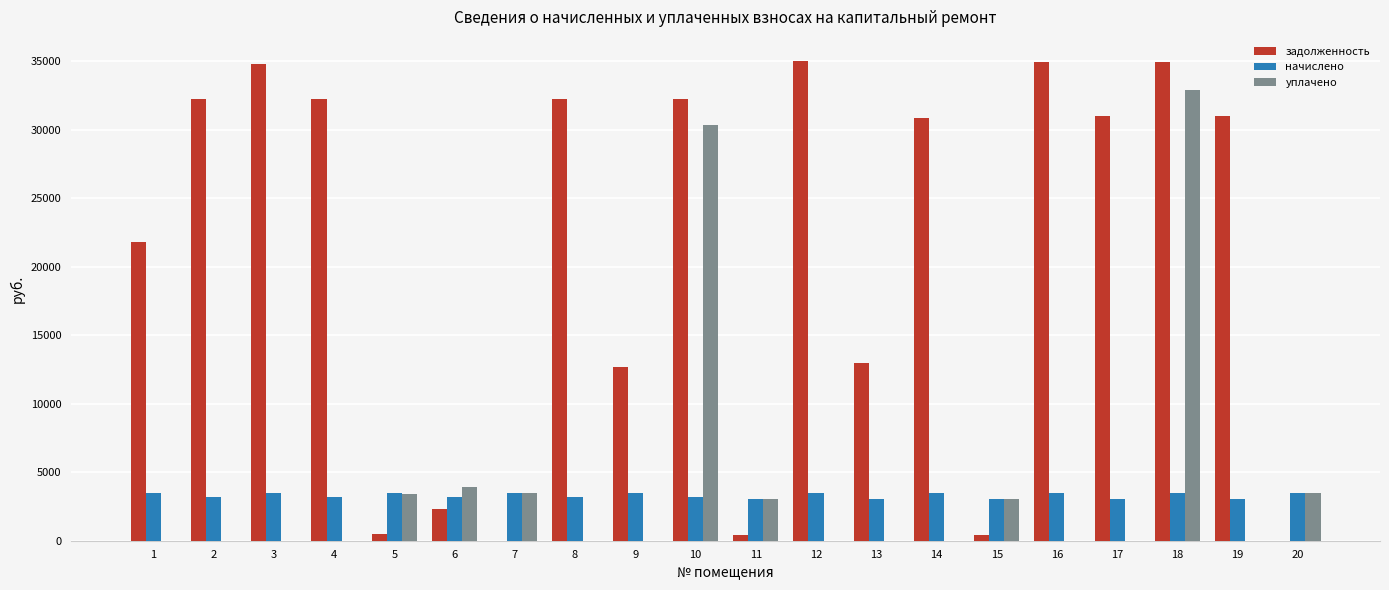

What is the highest value of the начислено series?

3478.8